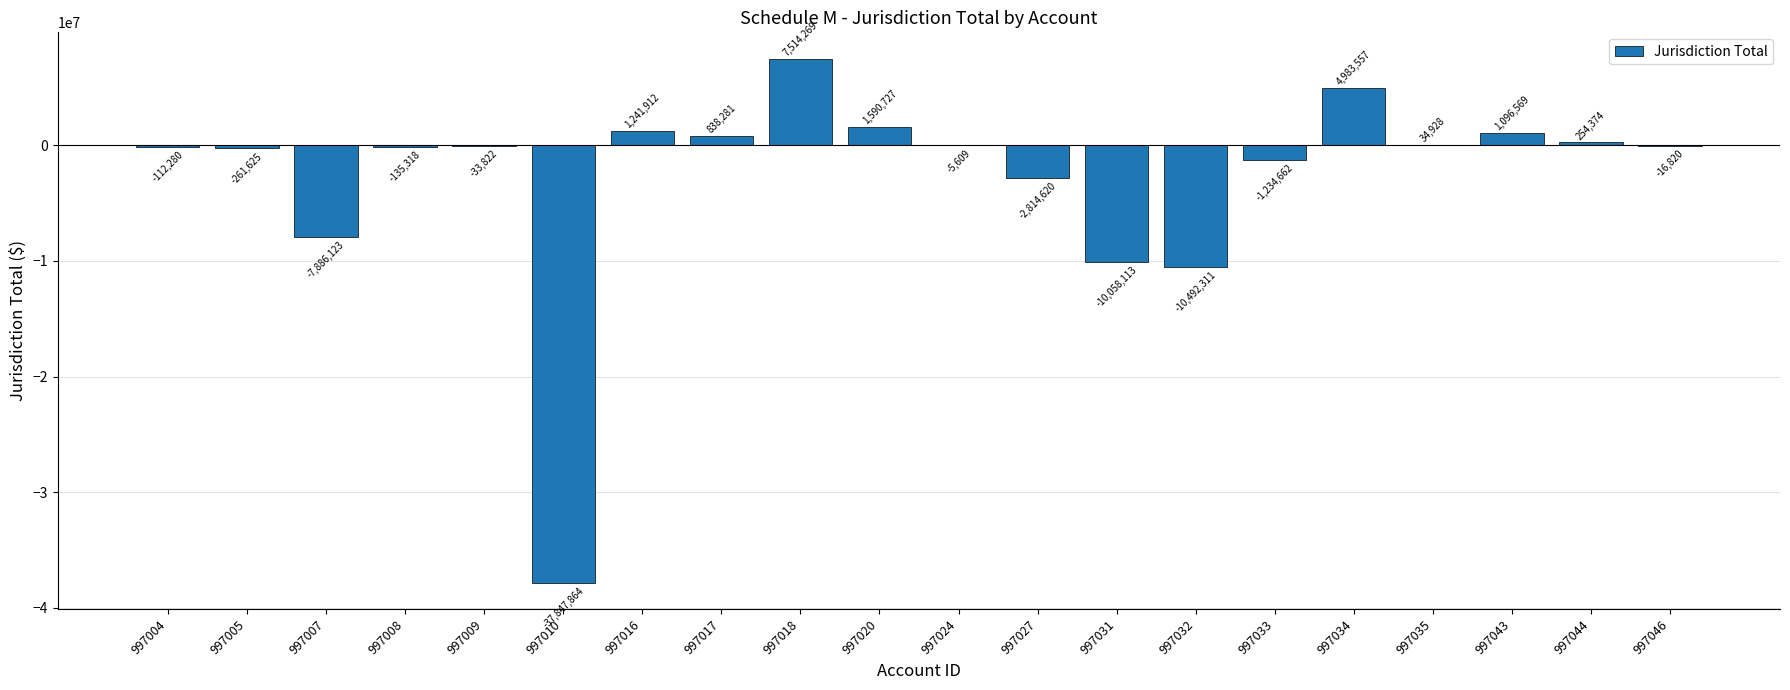

What is the approximate value at 997044?

254374.0